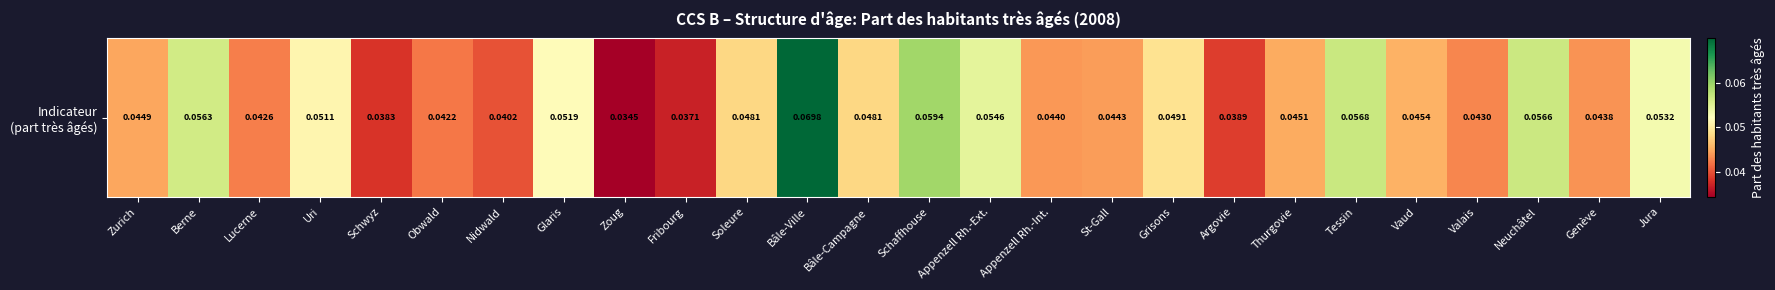

Which category has the highest value across all series?

Bâle-Ville